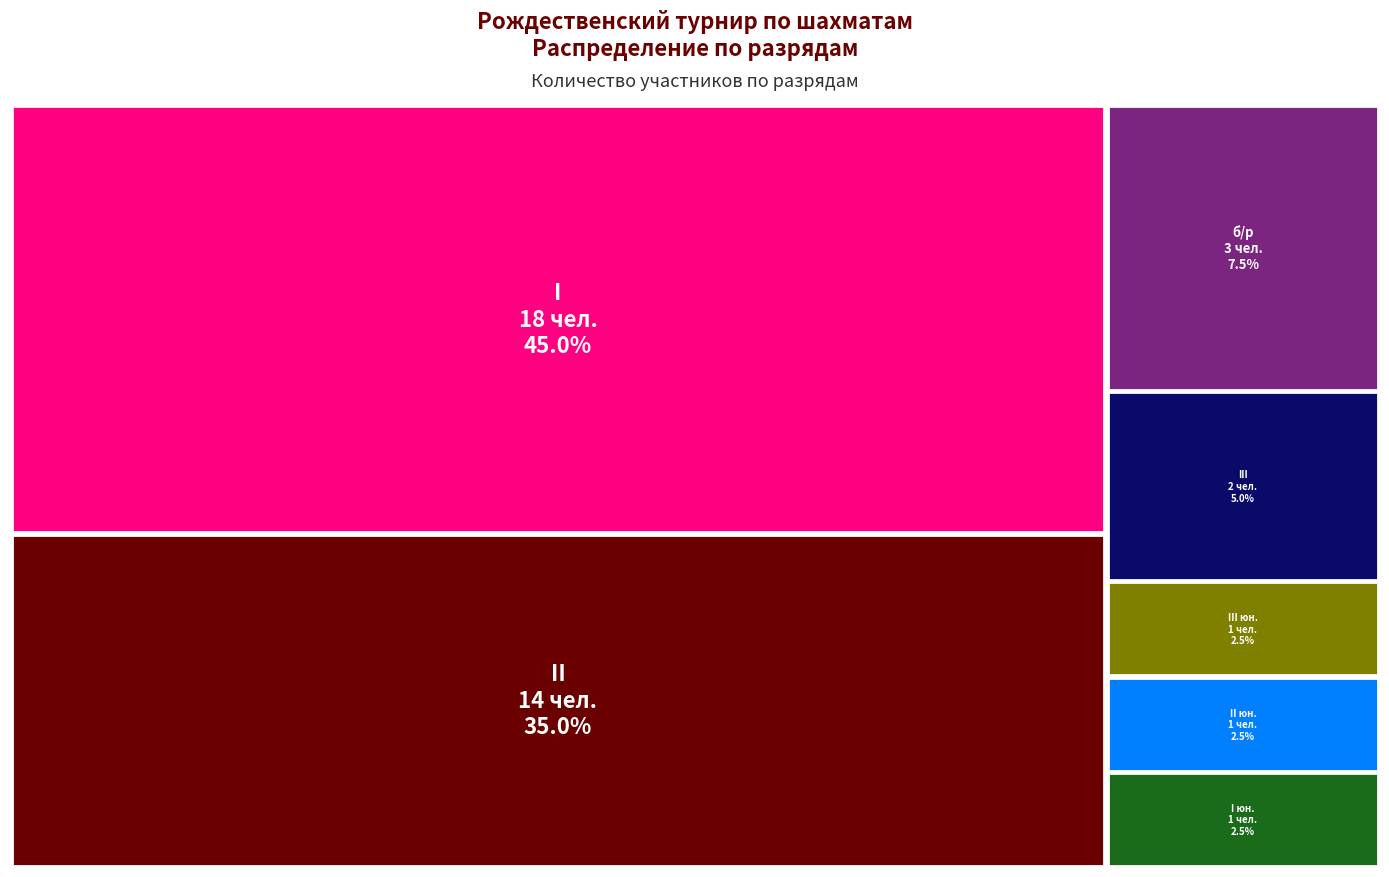

Reading right to left, what are all the values shown in this chart?

III юн.=1	II юн.=1	I юн.=1	б/р=3	III=2	II=14	I=18